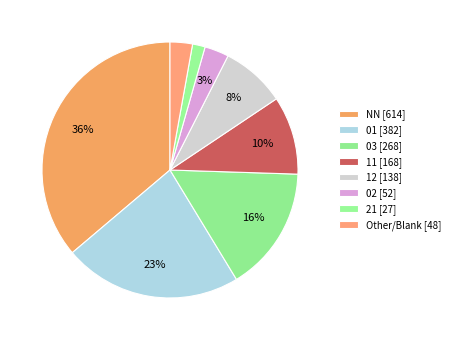

To the nearest percent, what is the difference between the largest and smallest slice percentages?

35%